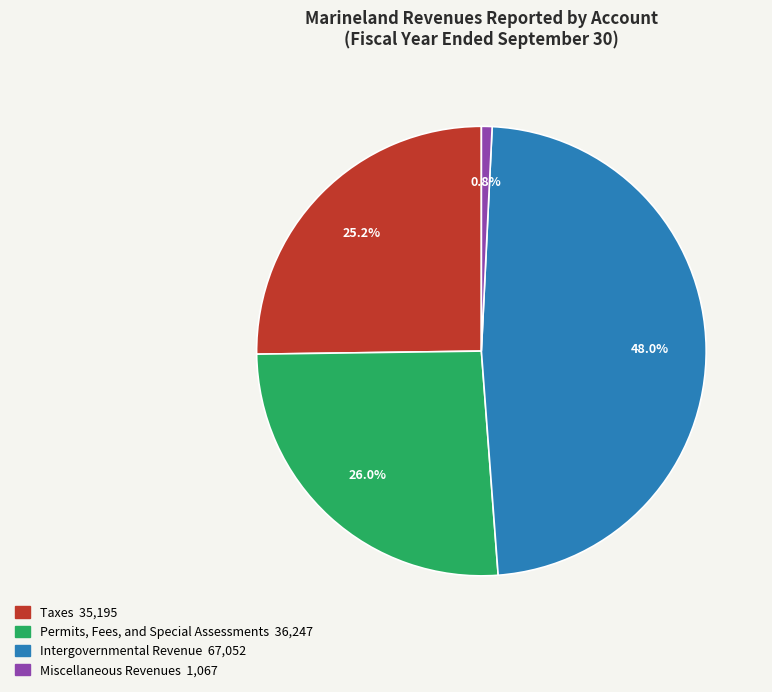

Does Taxes represent more than half of the total?

No